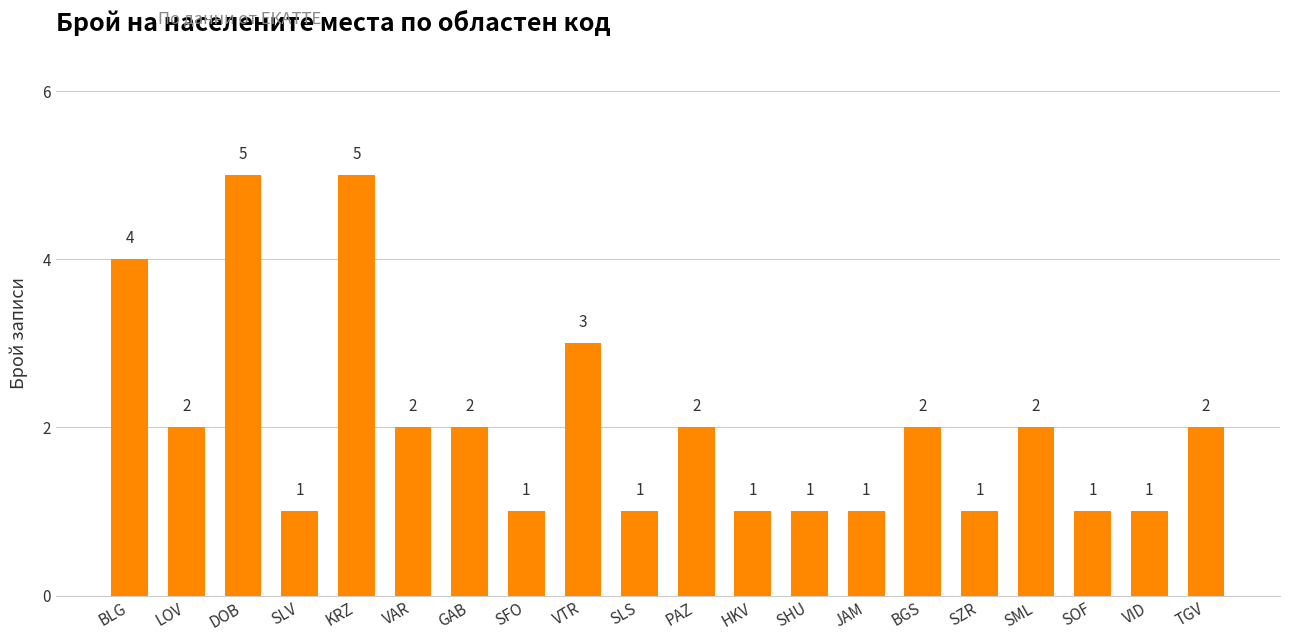

What position from the right is BLG?

20